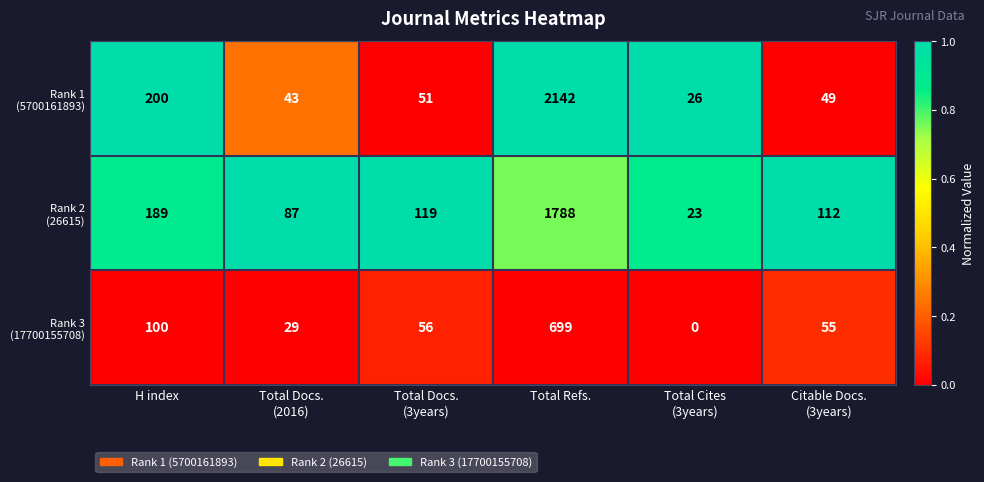

What is the difference between the highest and lowest values at Total Refs.?

1443